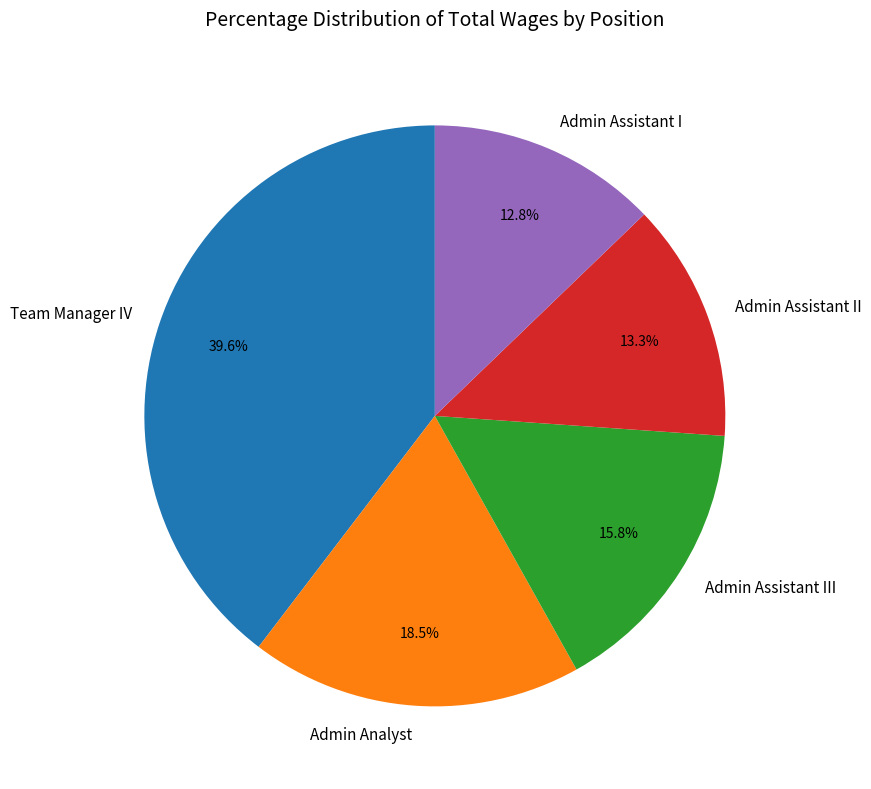

Which has a higher value, Team Manager IV or Admin Assistant II?

Team Manager IV